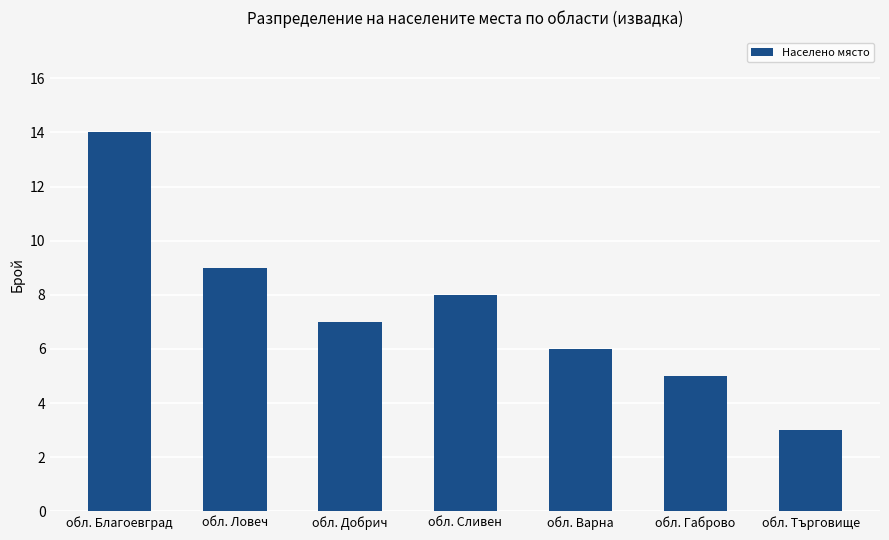

Rank the categories by value from highest to lowest.

обл. Благоевград, обл. Ловеч, обл. Сливен, обл. Добрич, обл. Варна, обл. Габрово, обл. Търговище